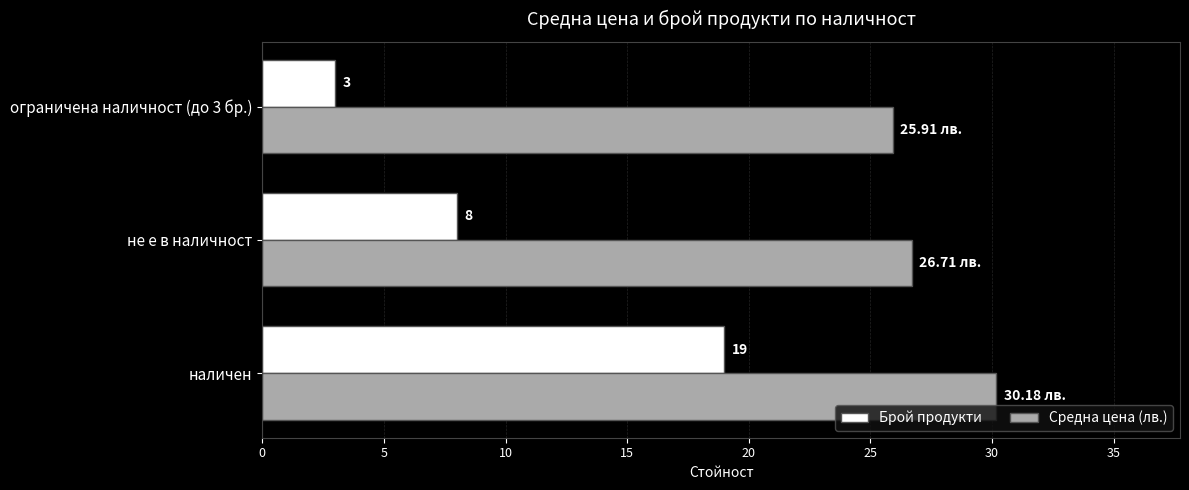

Which series has the largest range (max minus min)?

Брой продукти